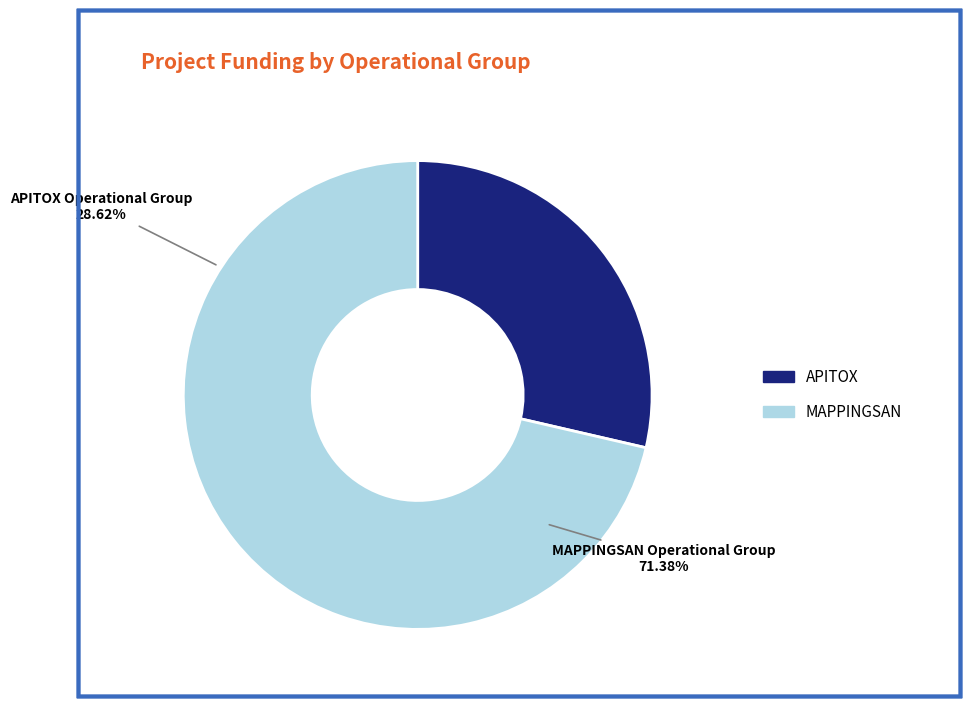

Is the sum of MAPPINGSAN Operational Group and APITOX Operational Group greater than half?

Yes